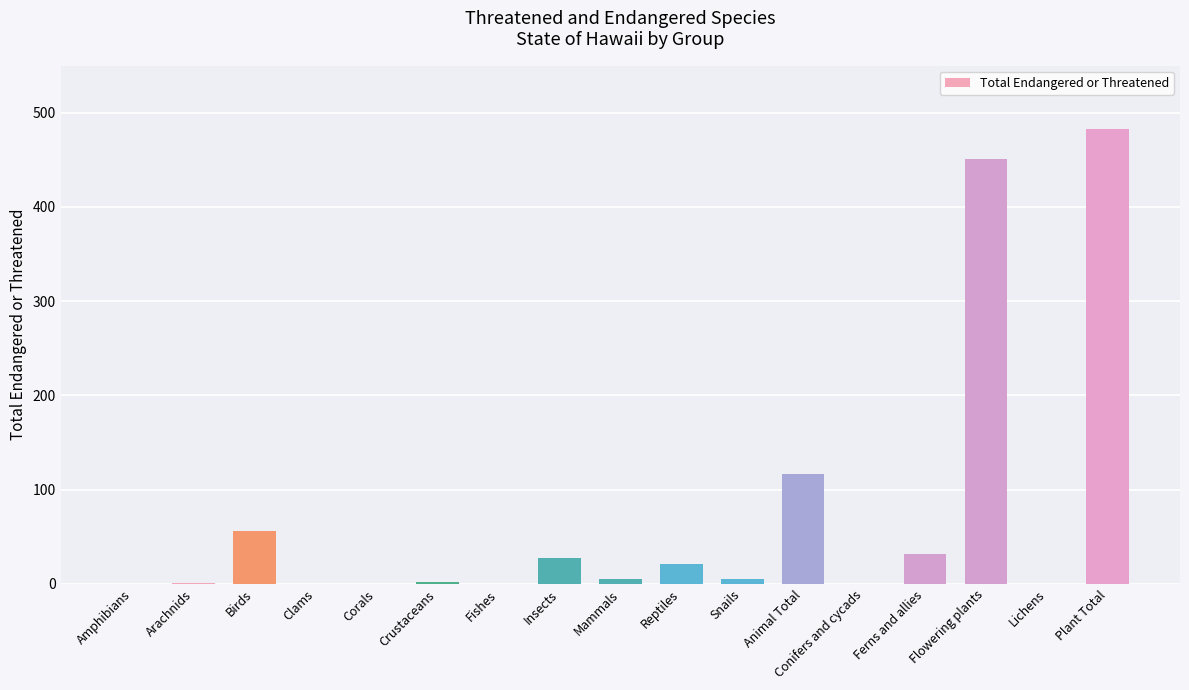

At which category does the chart reach its peak across all series?

Plant Total